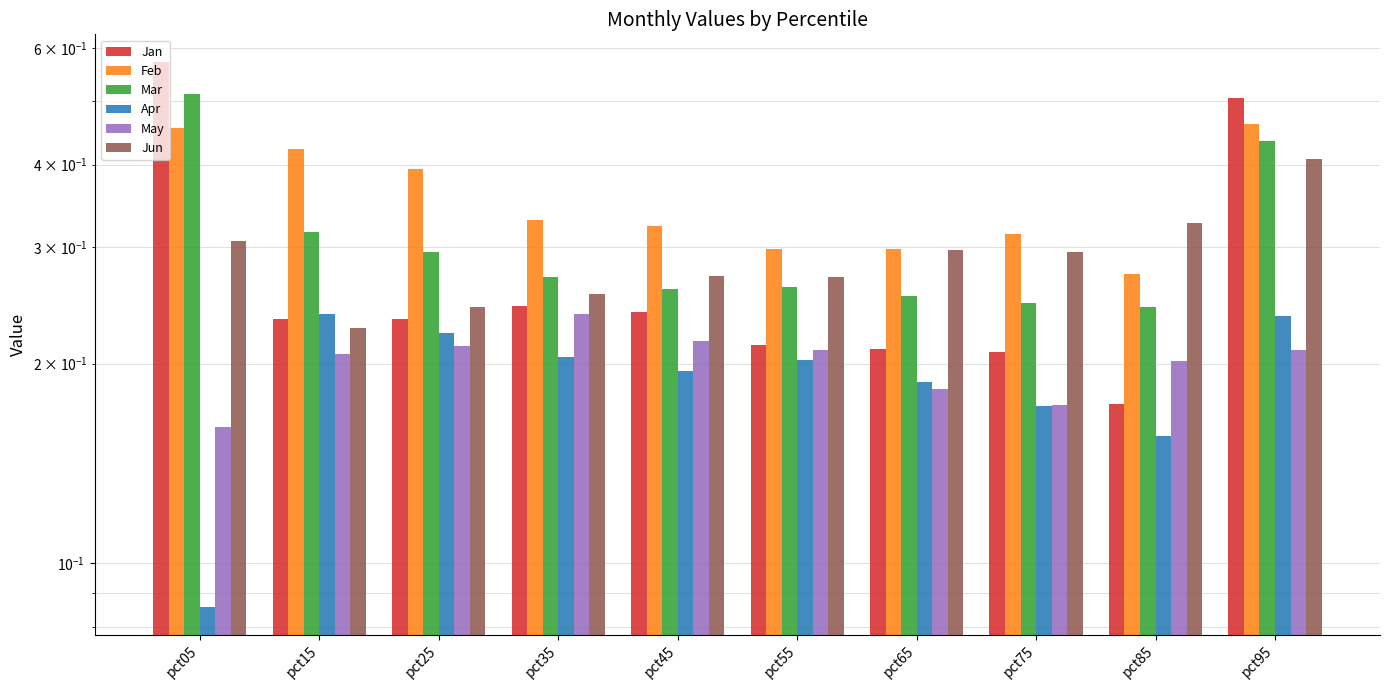

Rank the categories by May value from lowest to highest.

pct05, pct75, pct65, pct85, pct15, pct95, pct55, pct25, pct45, pct35